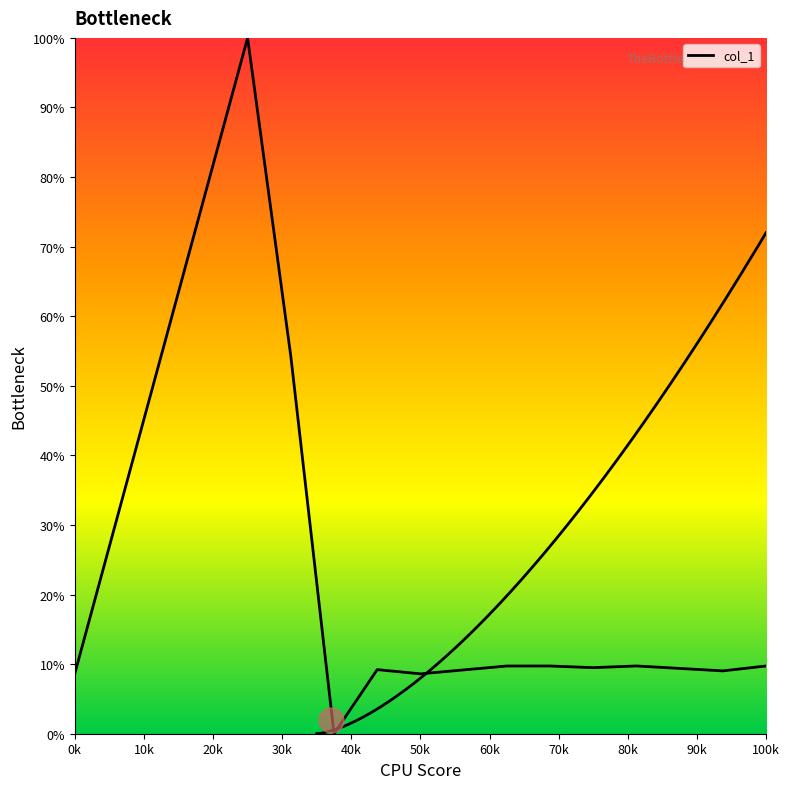

What is the label of the 6th point from the right?

60k